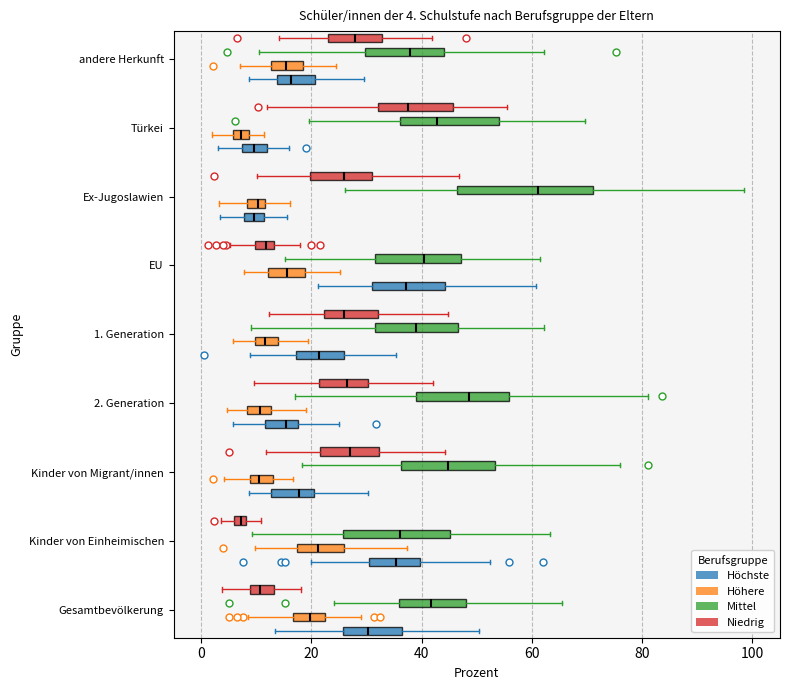

Comparing the boxes themselves (not the whiskers), which one is the widest?

Ex-Jugoslawien (Mittel)